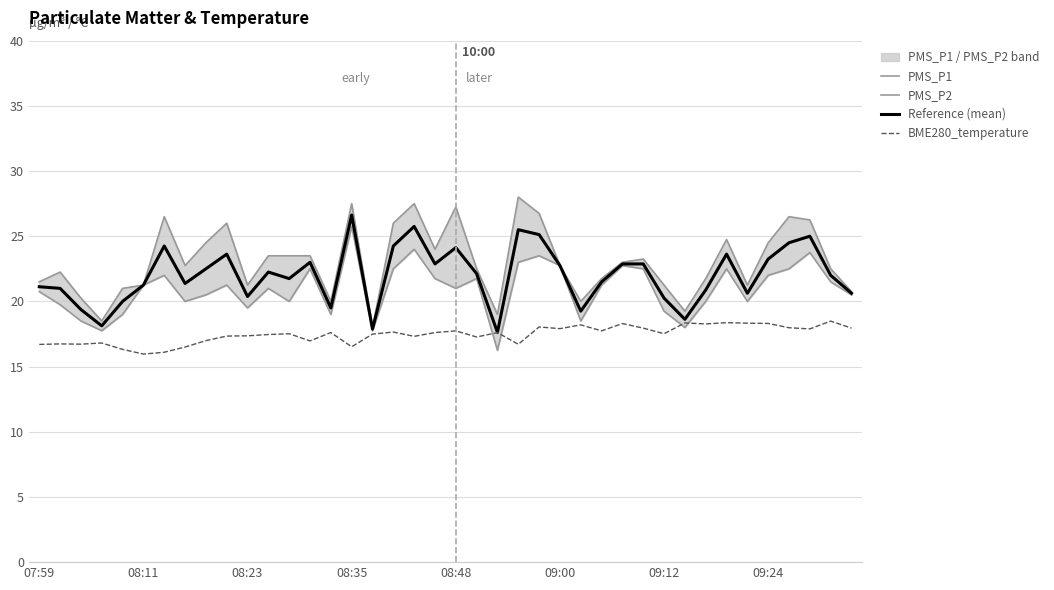

The value of BME280_temperature at 08:23 is 5.8. True or false?

False